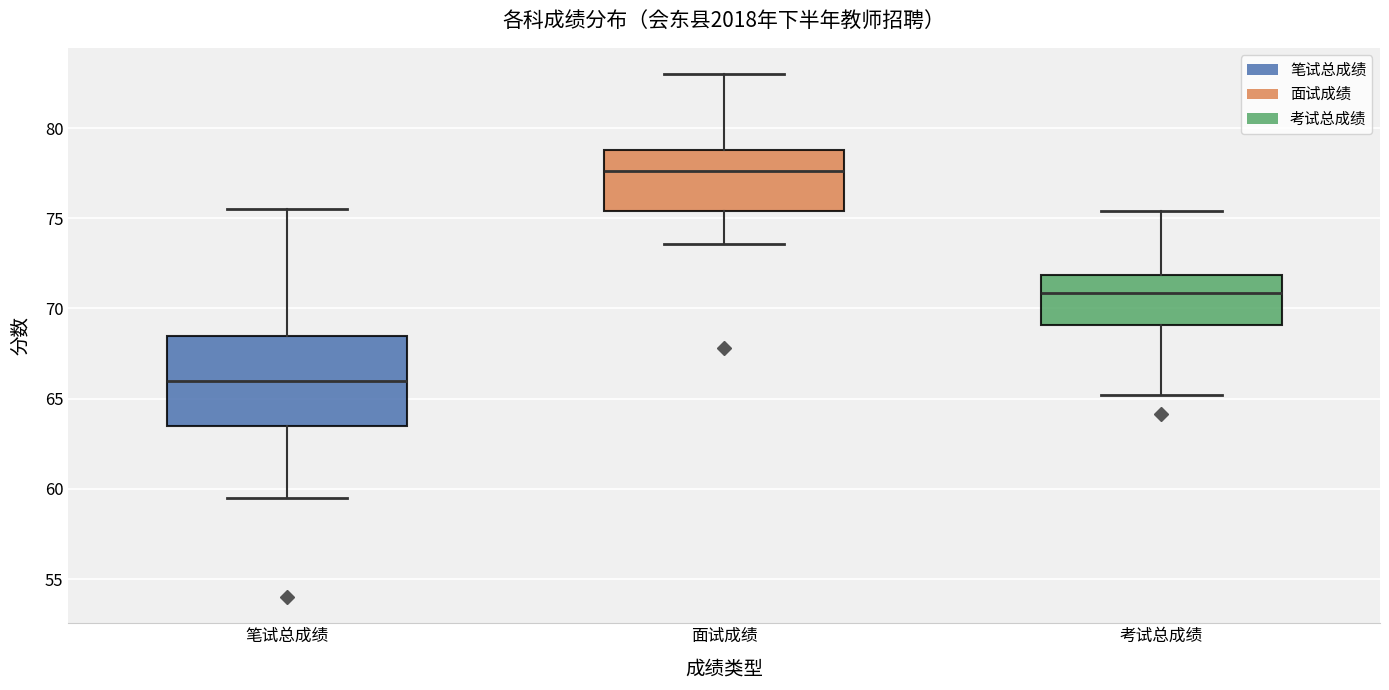

Comparing the boxes themselves (not the whiskers), which one is the tallest?

笔试总成绩